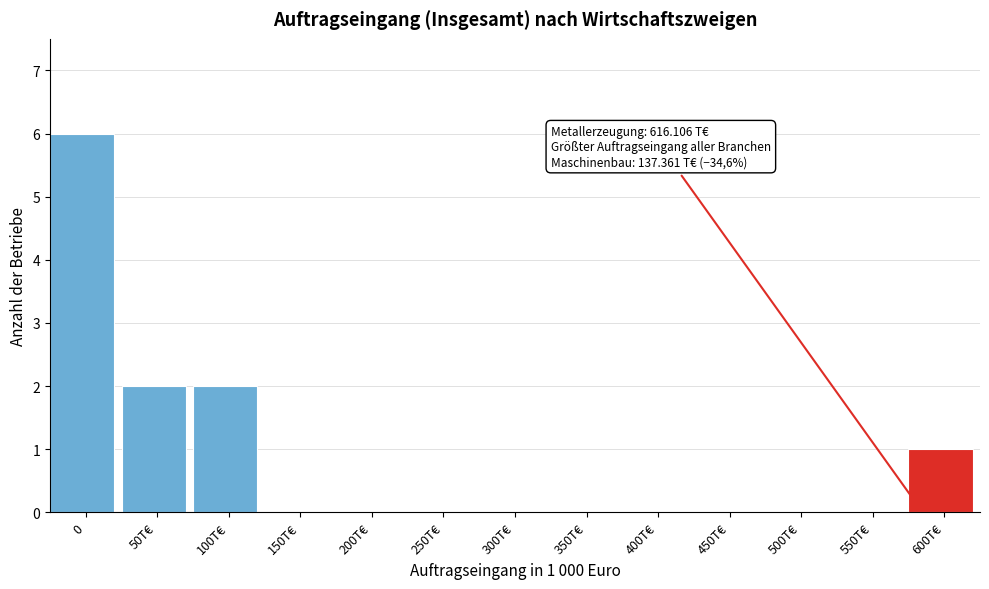

Reading left to right, list all the values displayed in this chart.

0=6	50T€=2	100T€=2	150T€=0	200T€=0	250T€=0	300T€=0	350T€=0	400T€=0	450T€=0	500T€=0	550T€=0	600T€=1